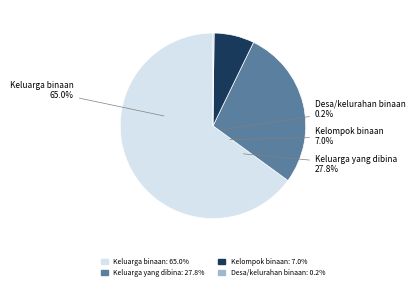

Rank the categories by value from lowest to highest.

Desa/kelurahan binaan, Kelompok binaan, Keluarga yang dibina, Keluarga binaan